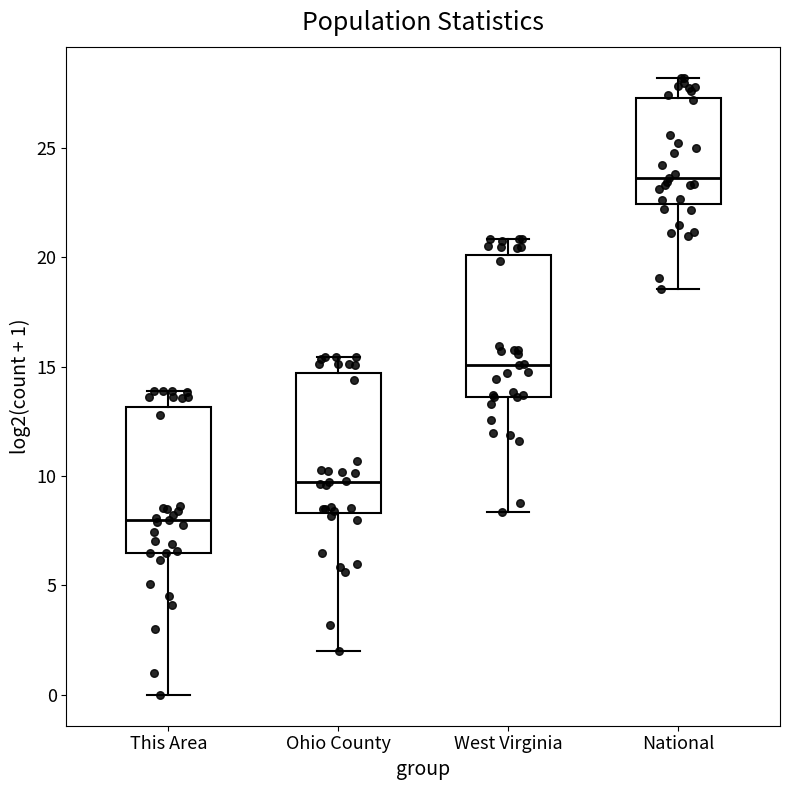

Which box has the highest median line?

National